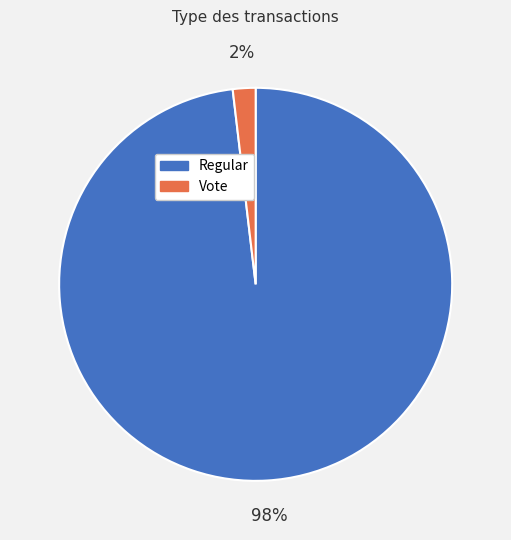

To the nearest percent, what portion does Vote represent?

2%